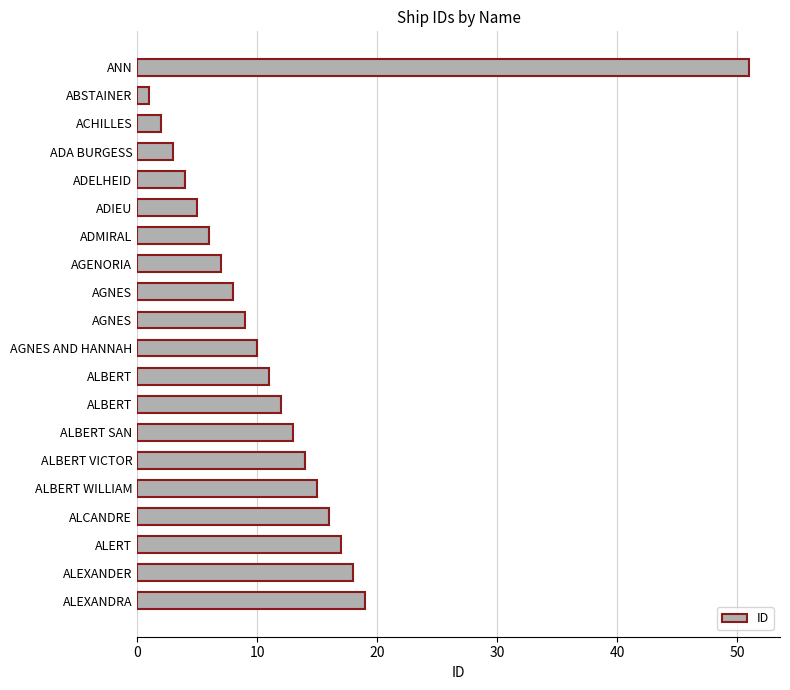

What is the difference between the second highest and second lowest values?

17